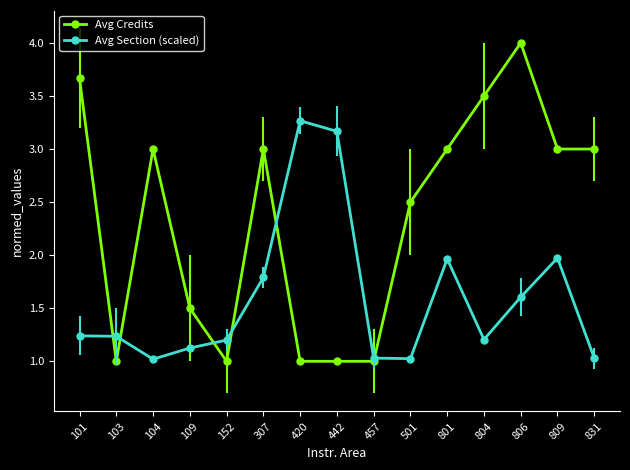

What is the difference between the maximum and minimum values in the Avg Credits series?

3.0